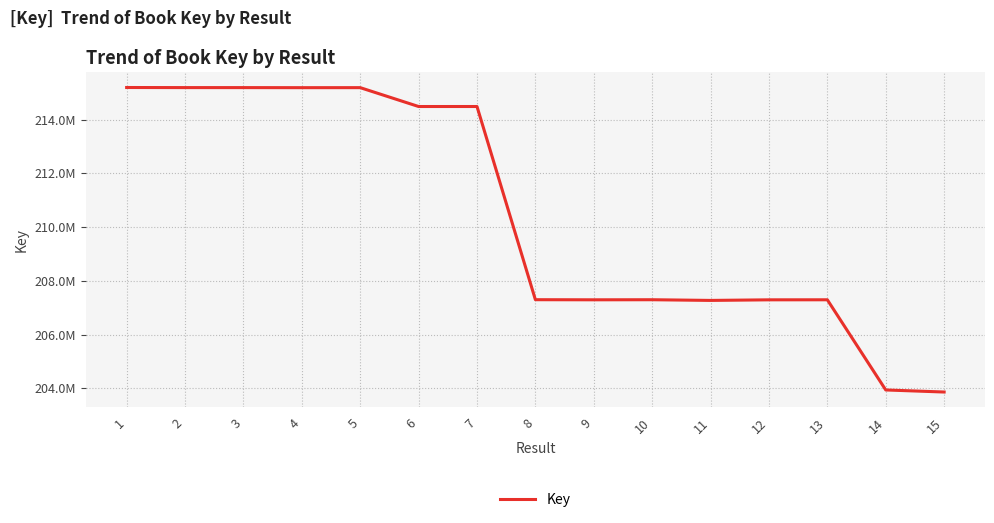

Does the chart display data point markers on the line(s)?

No